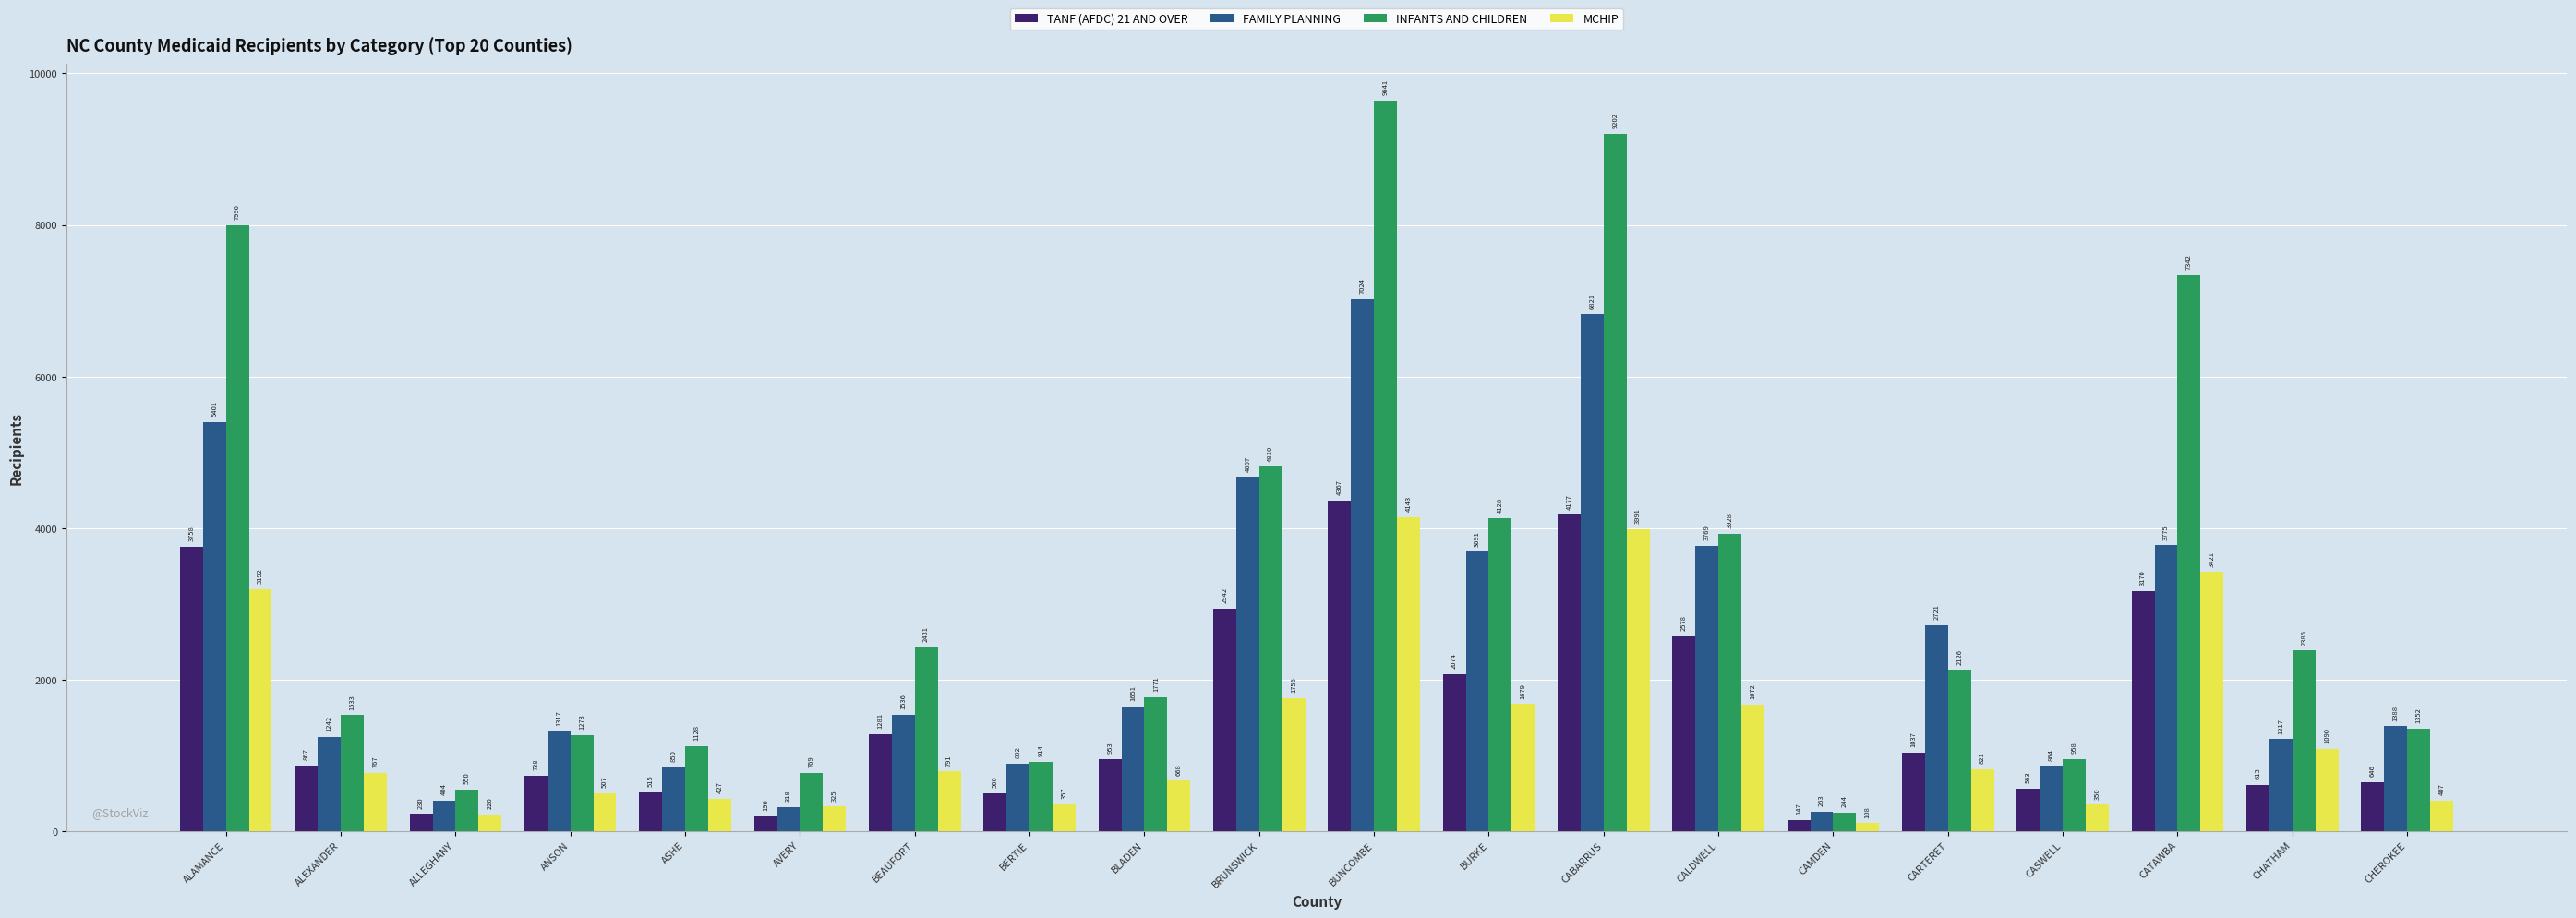

Reading right to left, list all the values displayed in this chart.

TANF (AFDC) 21 AND OVER: 646	613	3170	563	1037	147	2578	4177	2074	4367	2942	953	500	1281	196	515	738	230	867	3758
FAMILY PLANNING: 1388	1217	3775	864	2721	263	3769	6821	3691	7024	4667	1651	892	1536	318	850	1317	404	1242	5401
INFANTS AND CHILDREN: 1352	2385	7342	958	2126	244	3928	9202	4128	9641	4810	1771	914	2431	769	1128	1273	550	1533	7996
MCHIP: 407	1090	3421	350	821	108	1672	3991	1679	4143	1756	668	357	791	325	427	507	220	767	3192